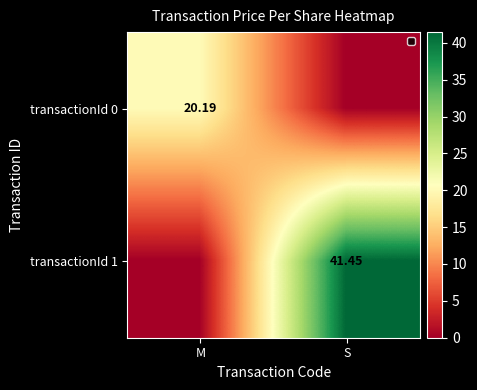

Which label corresponds to the largest value in the chart?

S